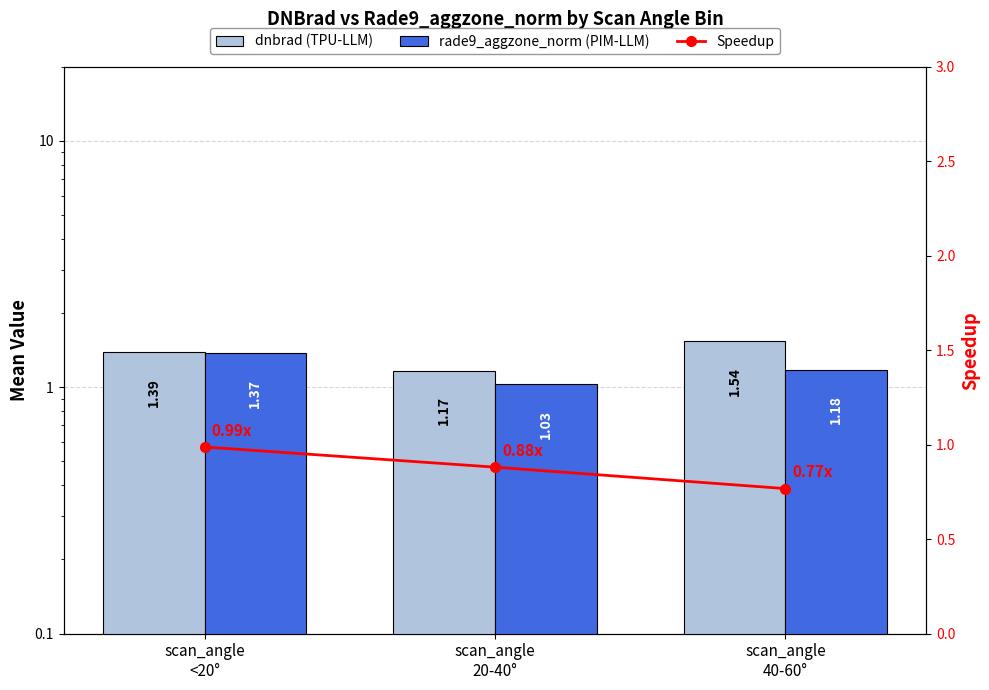

What is the sum of the dnbrad (TPU-LLM) values at scan_angle
40-60° and scan_angle
20-40°?

2.7